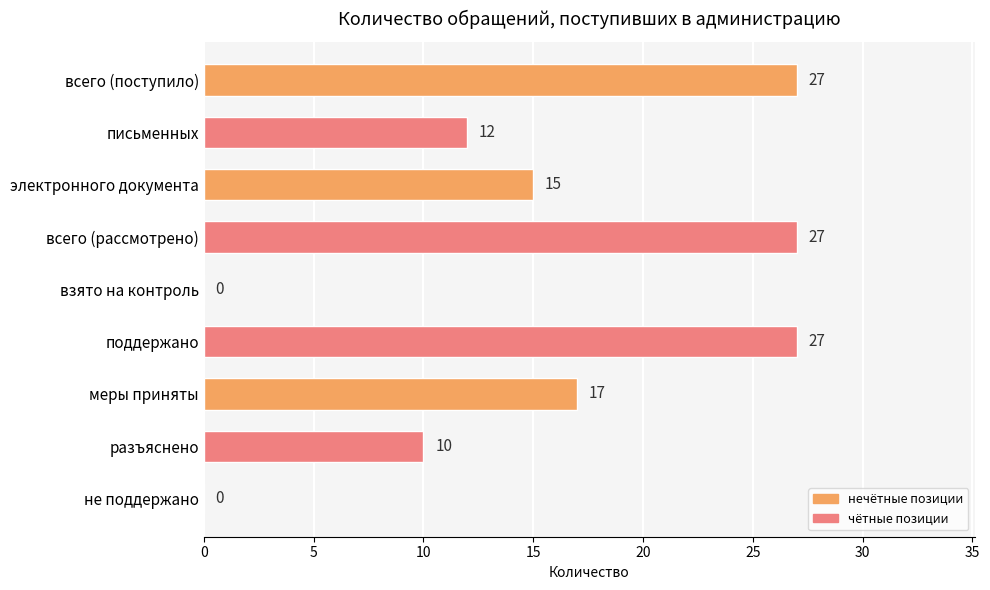

The chart shows a value of 22 at меры приняты. True or false?

False